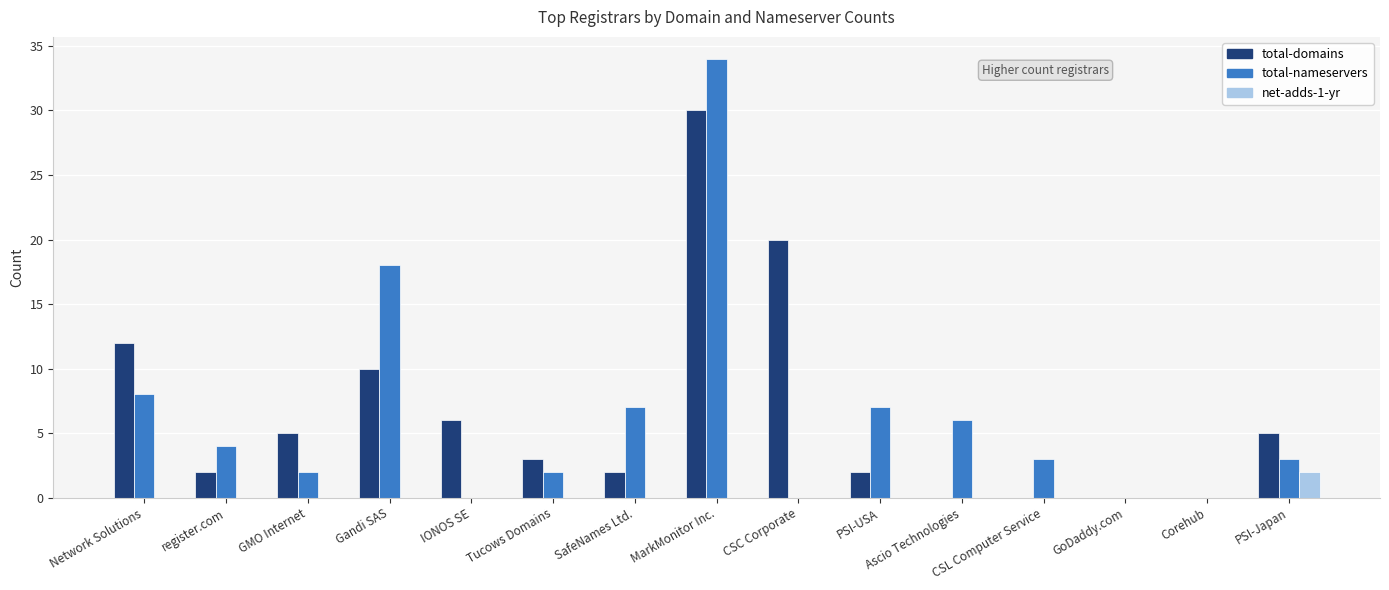

Which series has the largest range (max minus min)?

total-nameservers